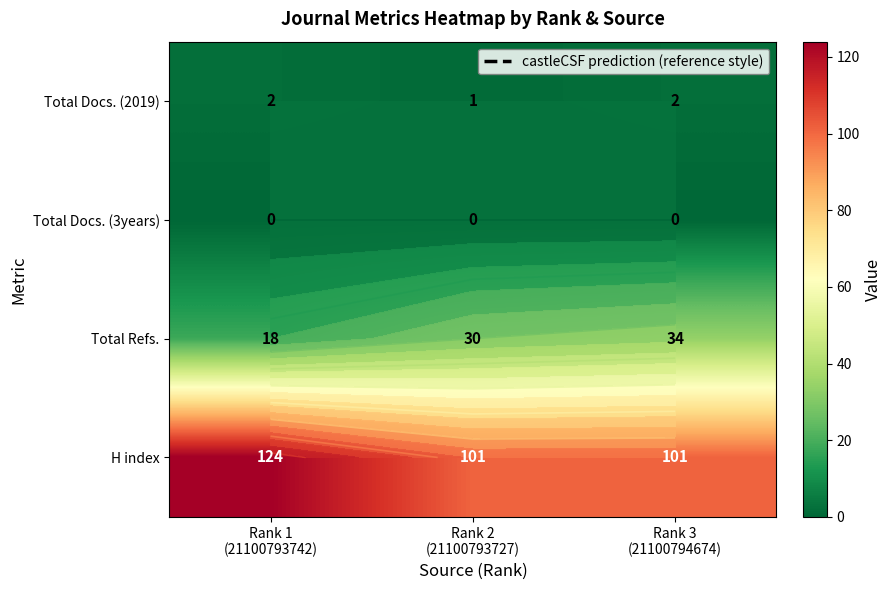

Which series has the largest total across all categories?

H index